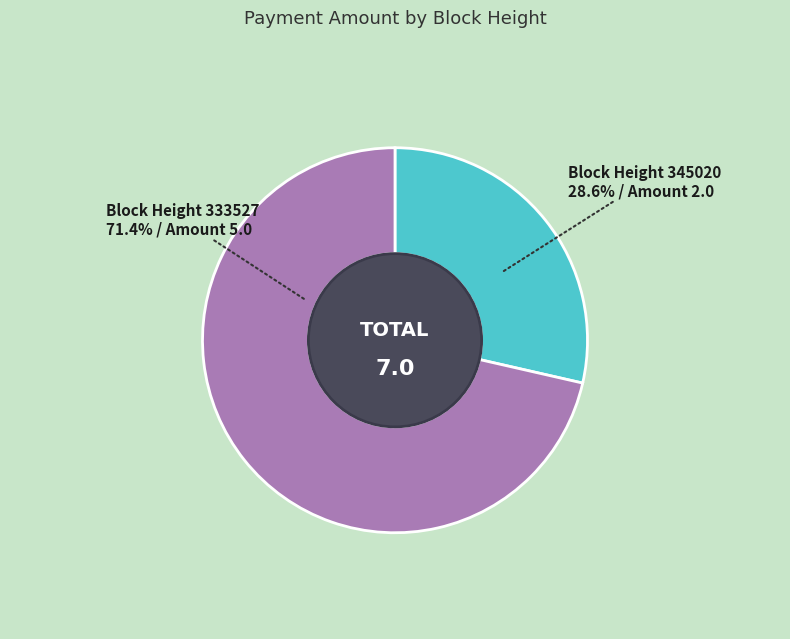

To the nearest percent, what is the difference between the largest and smallest slice percentages?

43%